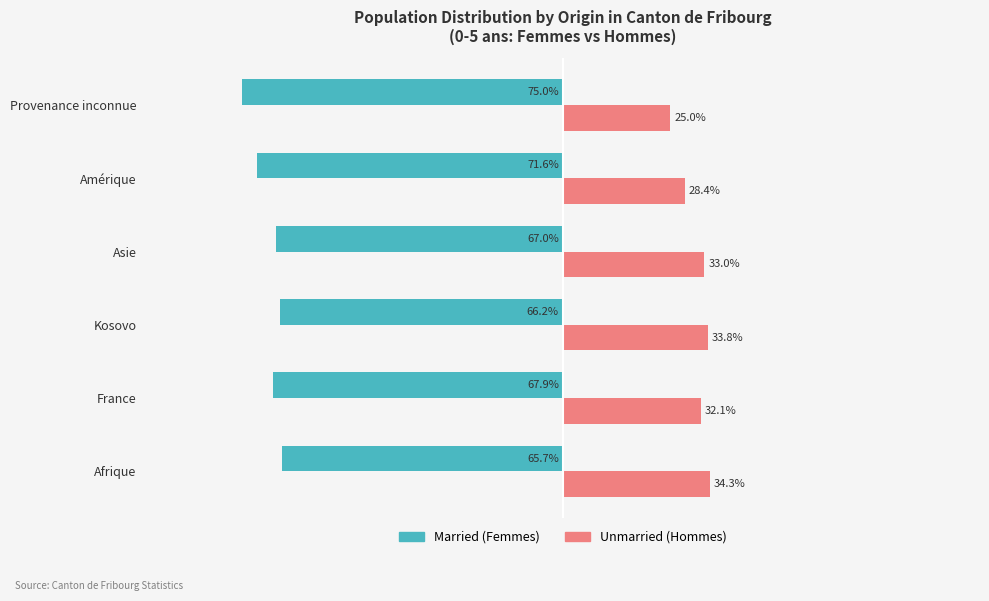

Which label corresponds to the smallest value in the chart?

Provenance inconnue